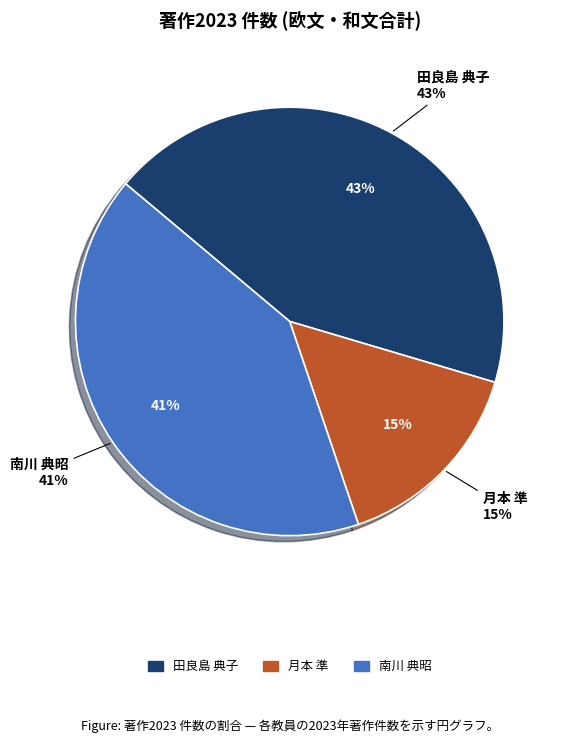

Does 田良島 典子 (288509) account for over 50% of the chart?

No